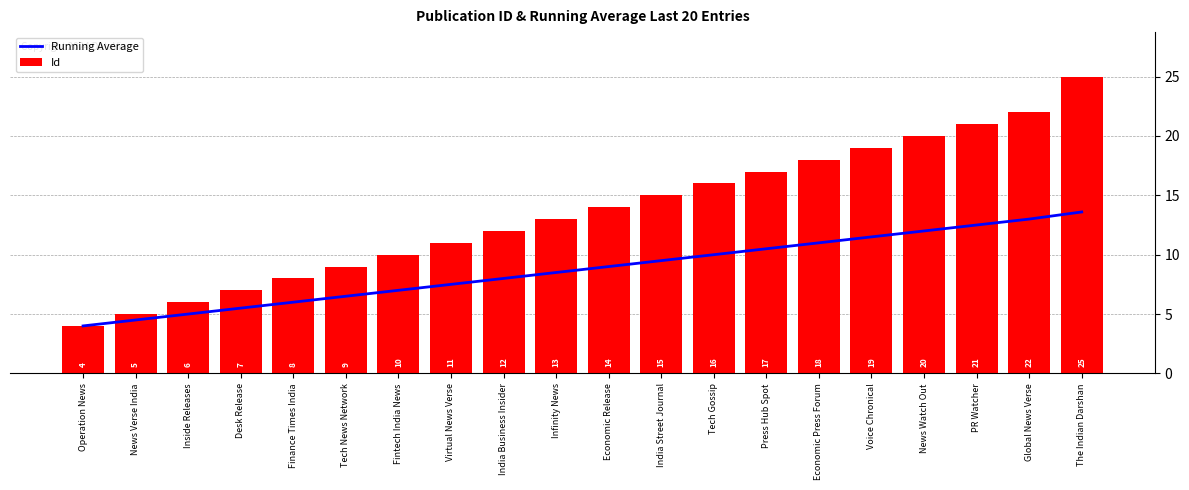

Is the value of Id at Tech Gossip greater than the value of Running Average at Fintech India News?

Yes